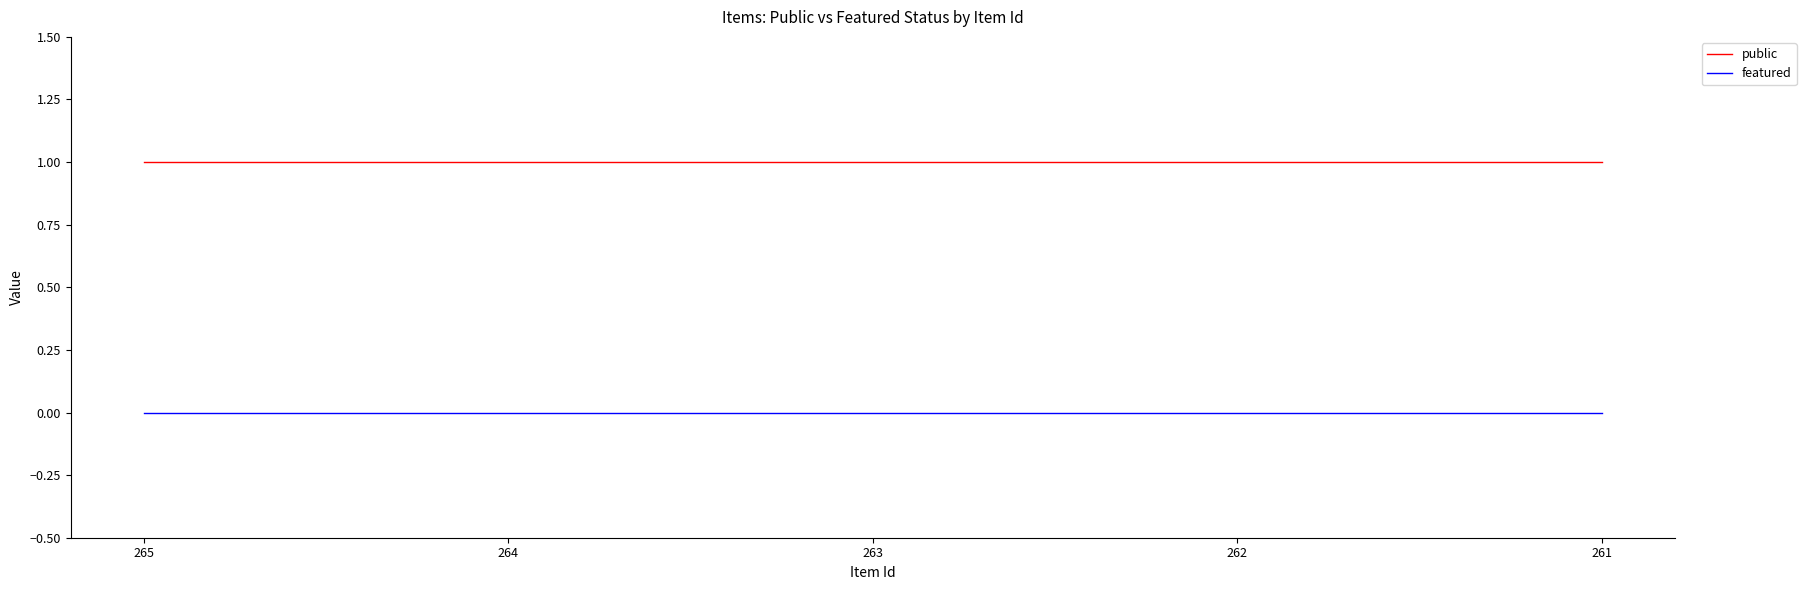

What is the average value of the public series?

1